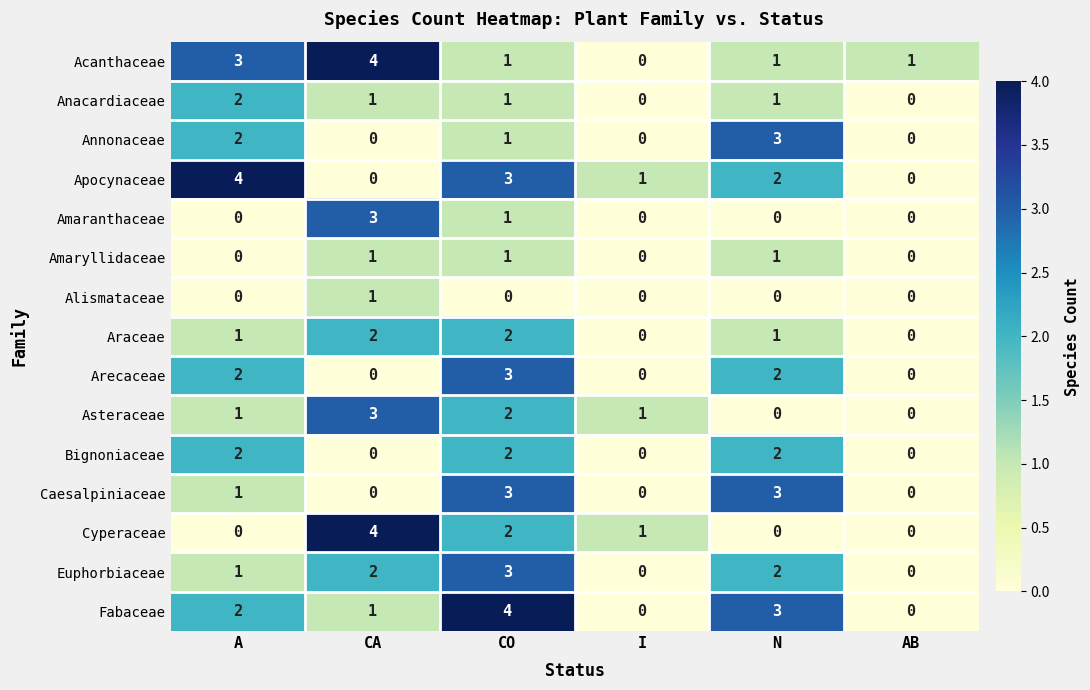

What is the sum of the Anacardiaceae values at A and CA?

3